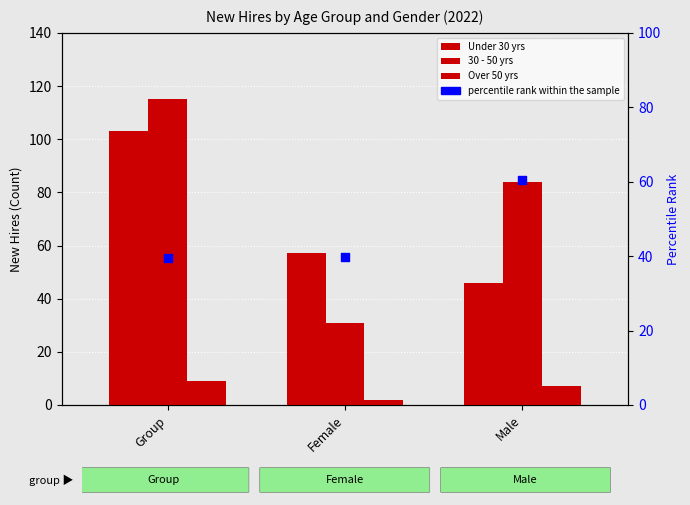

Which series contains the lowest Y value?

Over 50 yrs